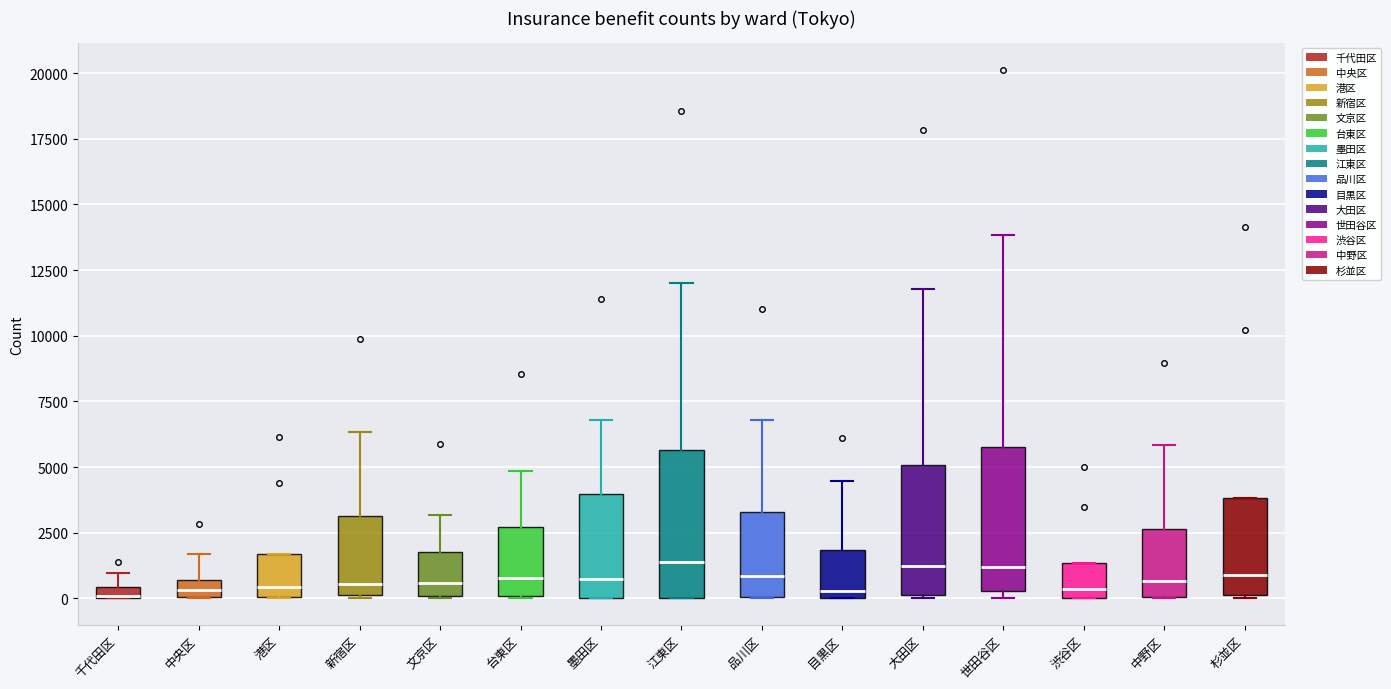

Where does the upper whisker of the box for 文京区 end on the y-axis? The values are not printed on the chart, so give them approximately, as read against the axis.

3000